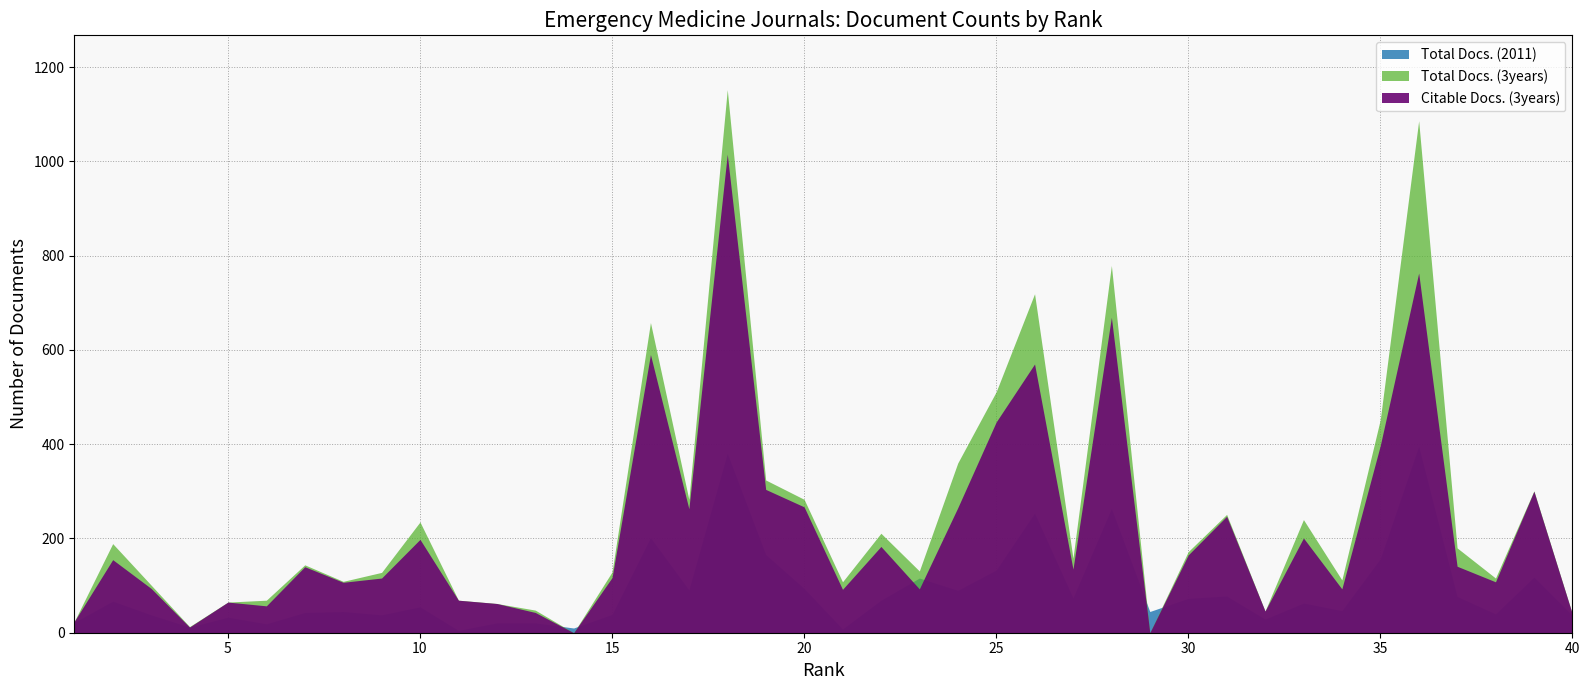

At which category does Citable Docs. (3years) reach its first local peak?

2